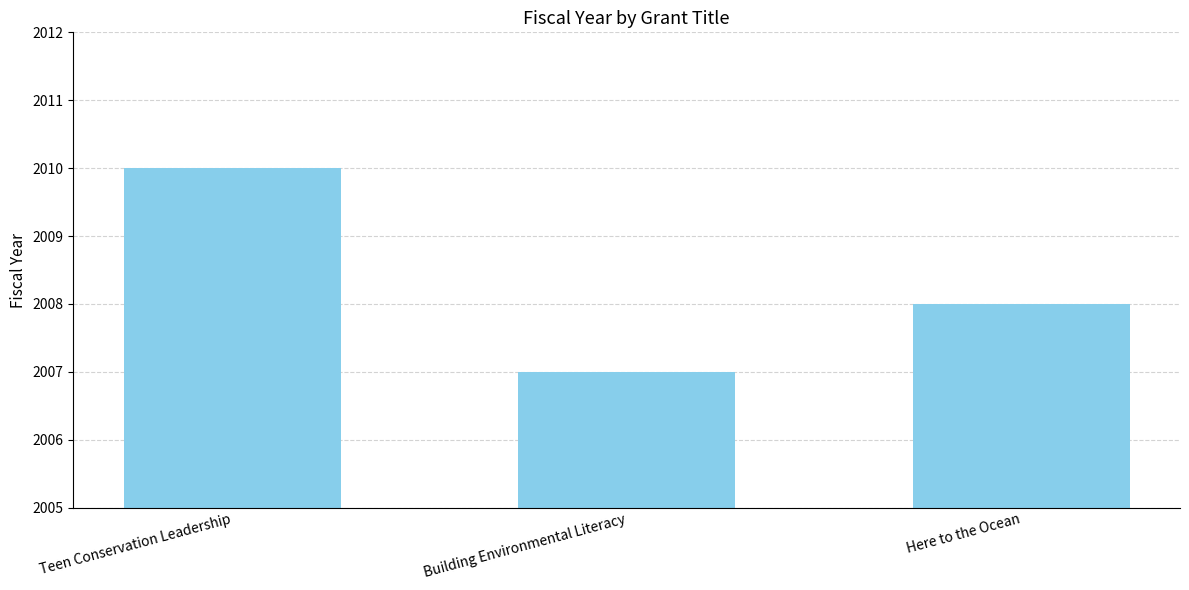

What value does the data have at Teen Conservation Leadership?

2010